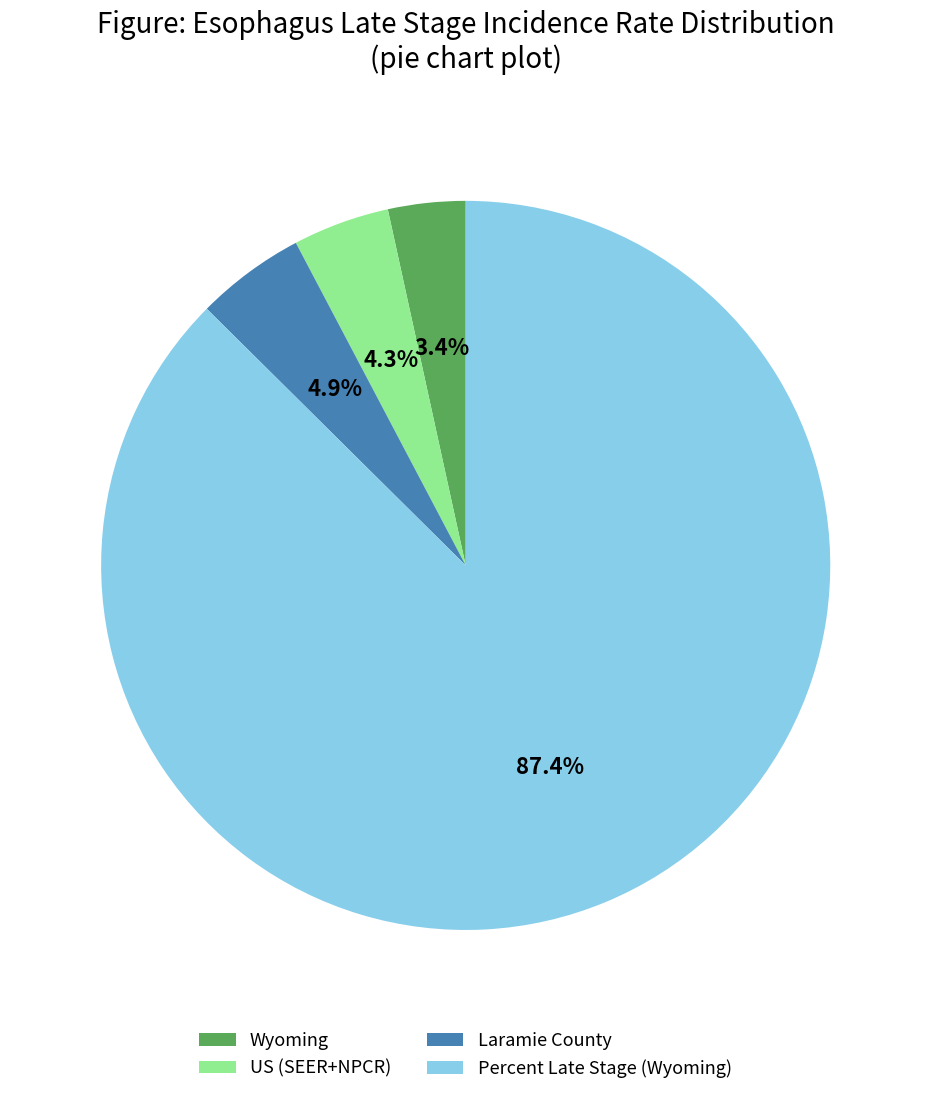

To the nearest percent, what is the average slice percentage?

25%